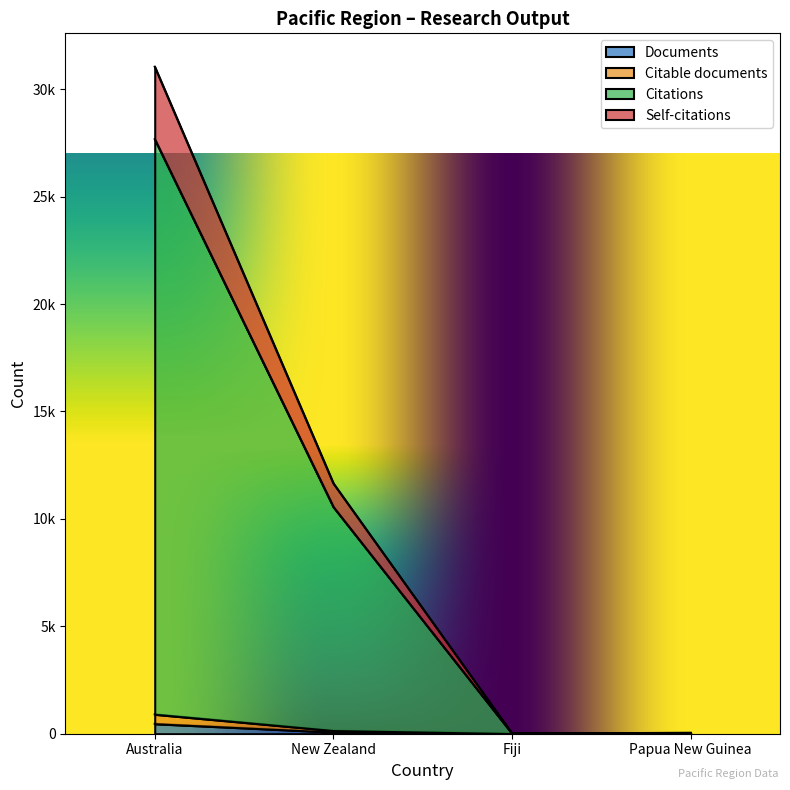

What is the sum of all Citable documents values?

1060